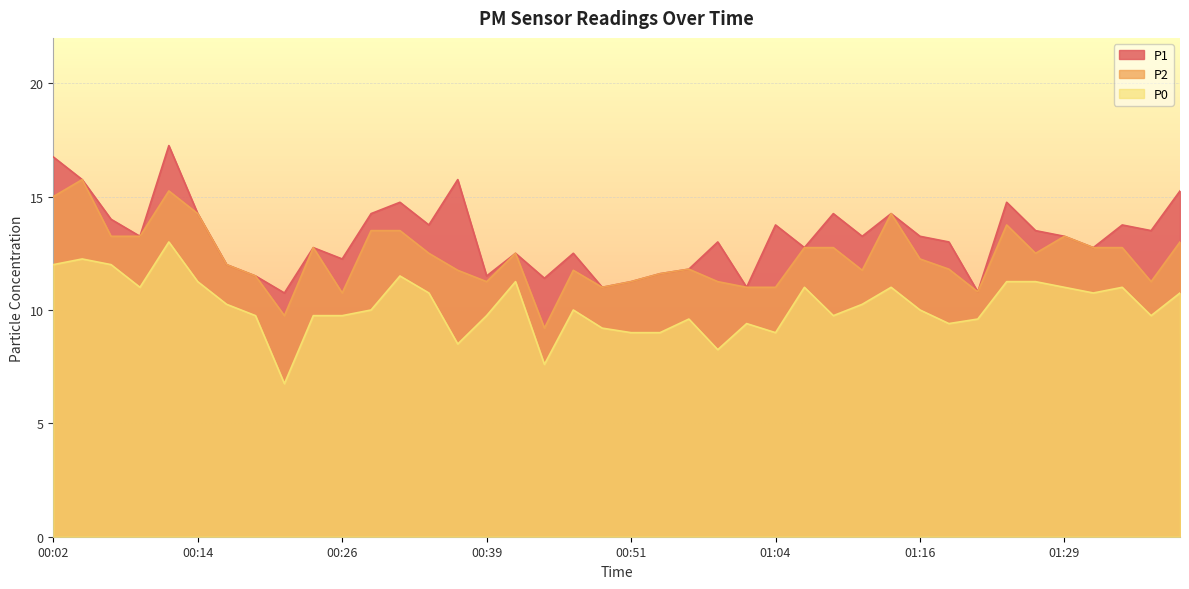

True or false: P1 and P0 cross at least once.

False